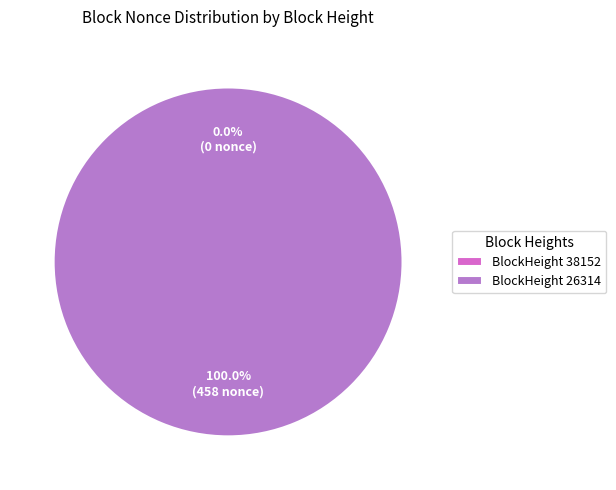

How many slices are in this pie chart?

2